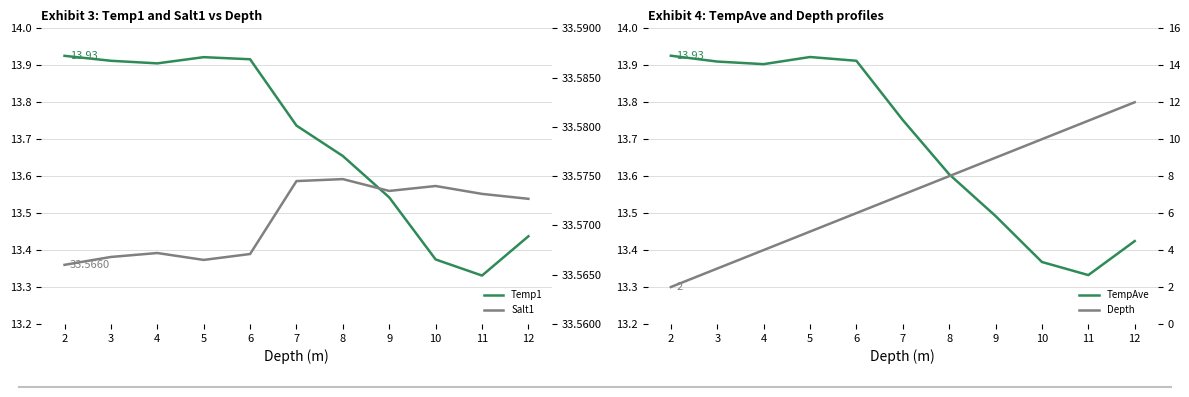

Reading right to left, extract all data points from this chart.

Temp1: 2=13.9	3=13.9	4=13.9	5=13.9	6=13.9	7=13.7	8=13.7	9=13.5	10=13.4	11=13.3	12=13.4
TempAve: 2=13.9	3=13.9	4=13.9	5=13.9	6=13.9	7=13.8	8=13.6	9=13.5	10=13.4	11=13.3	12=13.4
Salt1: 2=33.6	3=33.6	4=33.6	5=33.6	6=33.6	7=33.6	8=33.6	9=33.6	10=33.6	11=33.6	12=33.6
Depth: 2=2.0	3=3.0	4=4.0	5=5.0	6=6.0	7=7.0	8=8.0	9=9.0	10=10.0	11=11.0	12=12.0